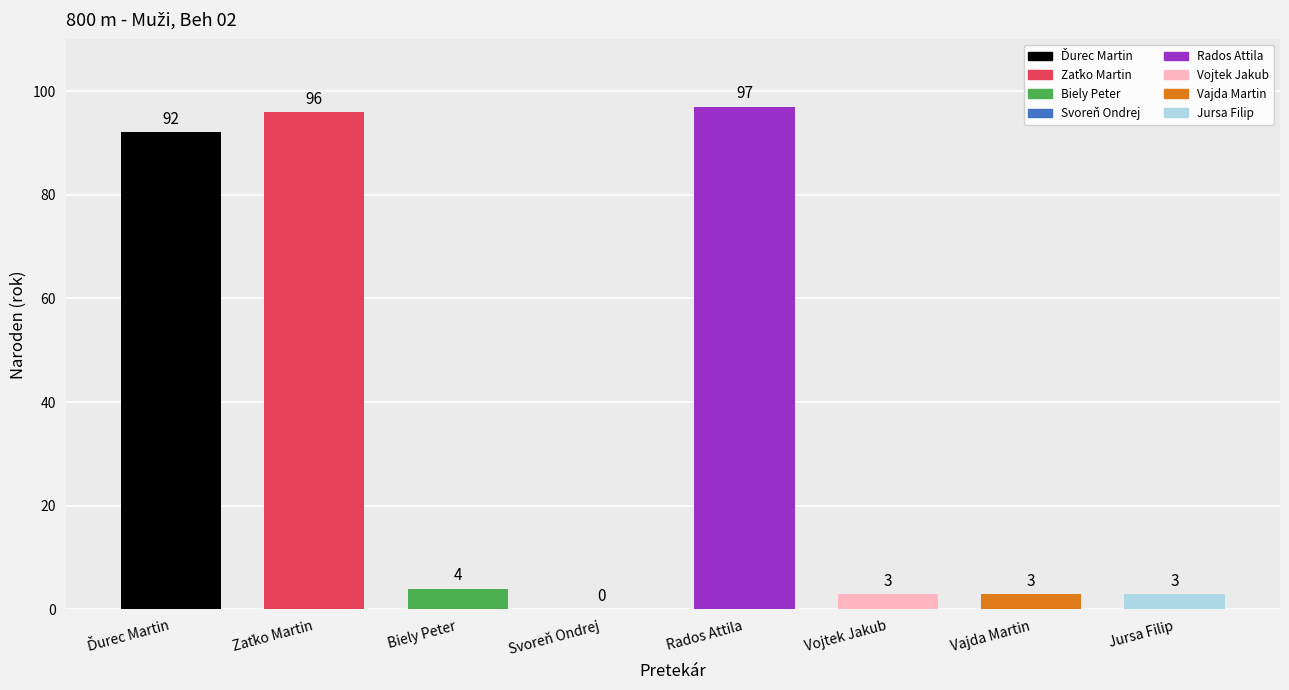

What position from the left is Vajda Martin?

7